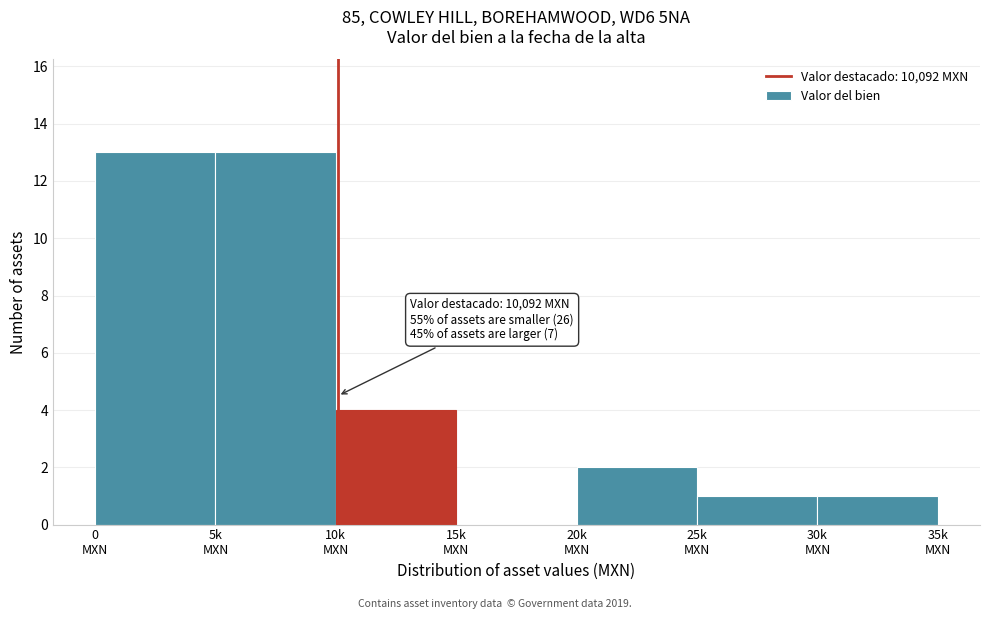

What is the sum of all values?

34